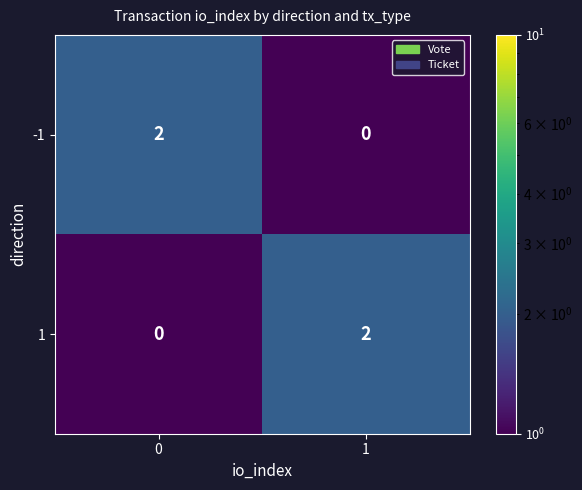

True or false: -1 has a value of 1 at 0.

False